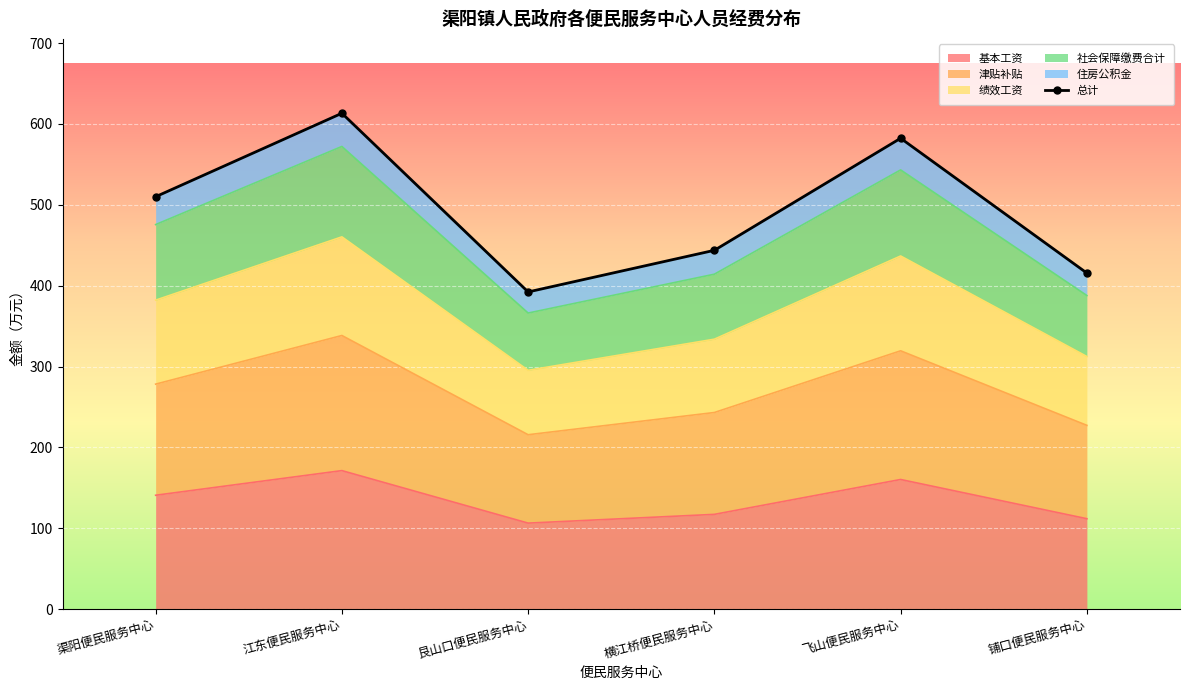

List the labels in order of value, largest first.

江东便民服务中心, 飞山便民服务中心, 渠阳便民服务中心, 横江桥便民服务中心, 铺口便民服务中心, 艮山口便民服务中心